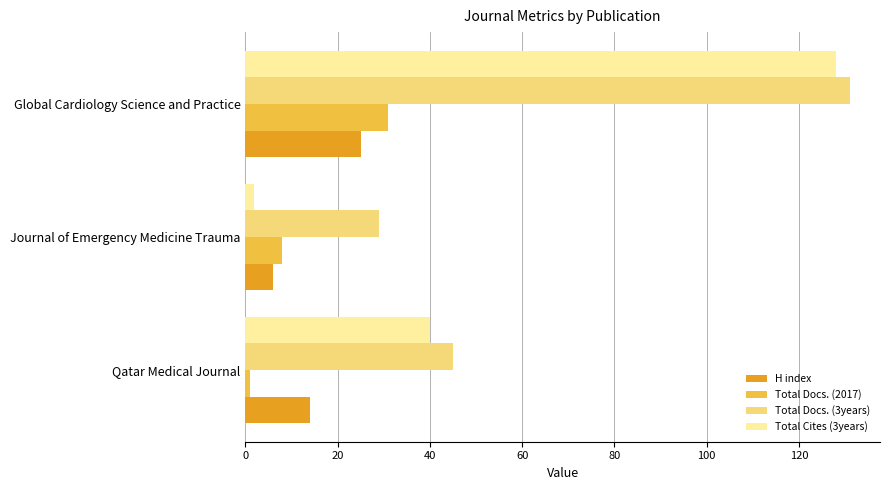

What value does the Total Docs. (2017) series have at Global Cardiology Science and Practice?

31